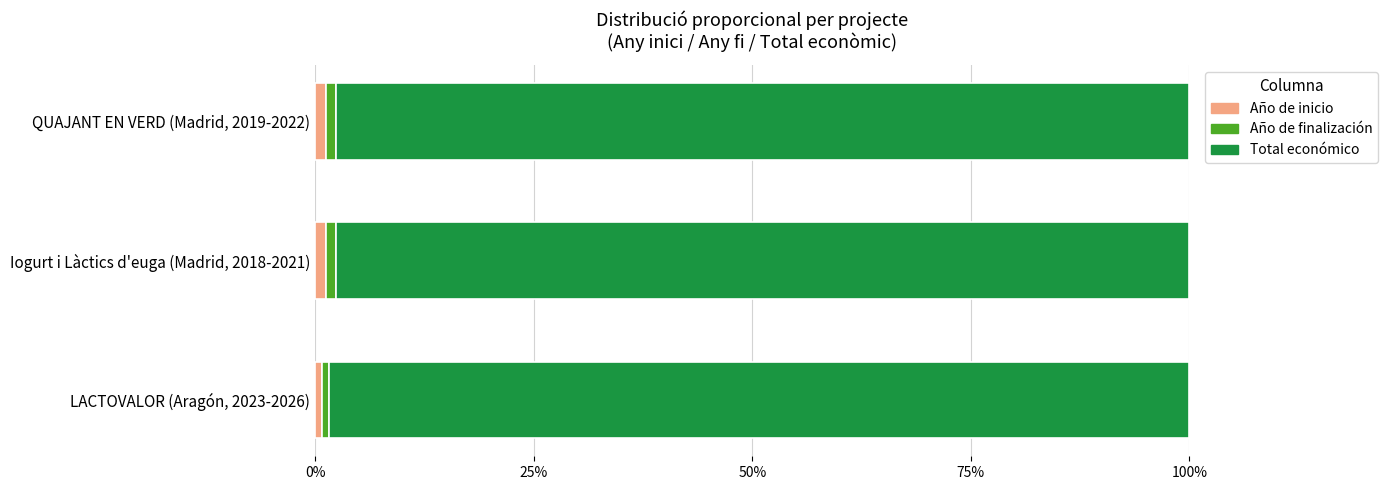

Is it true that Año de inicio equals 1.2 at Iogurt i Làctics d'euga (Madrid, 2018-2021)?

True